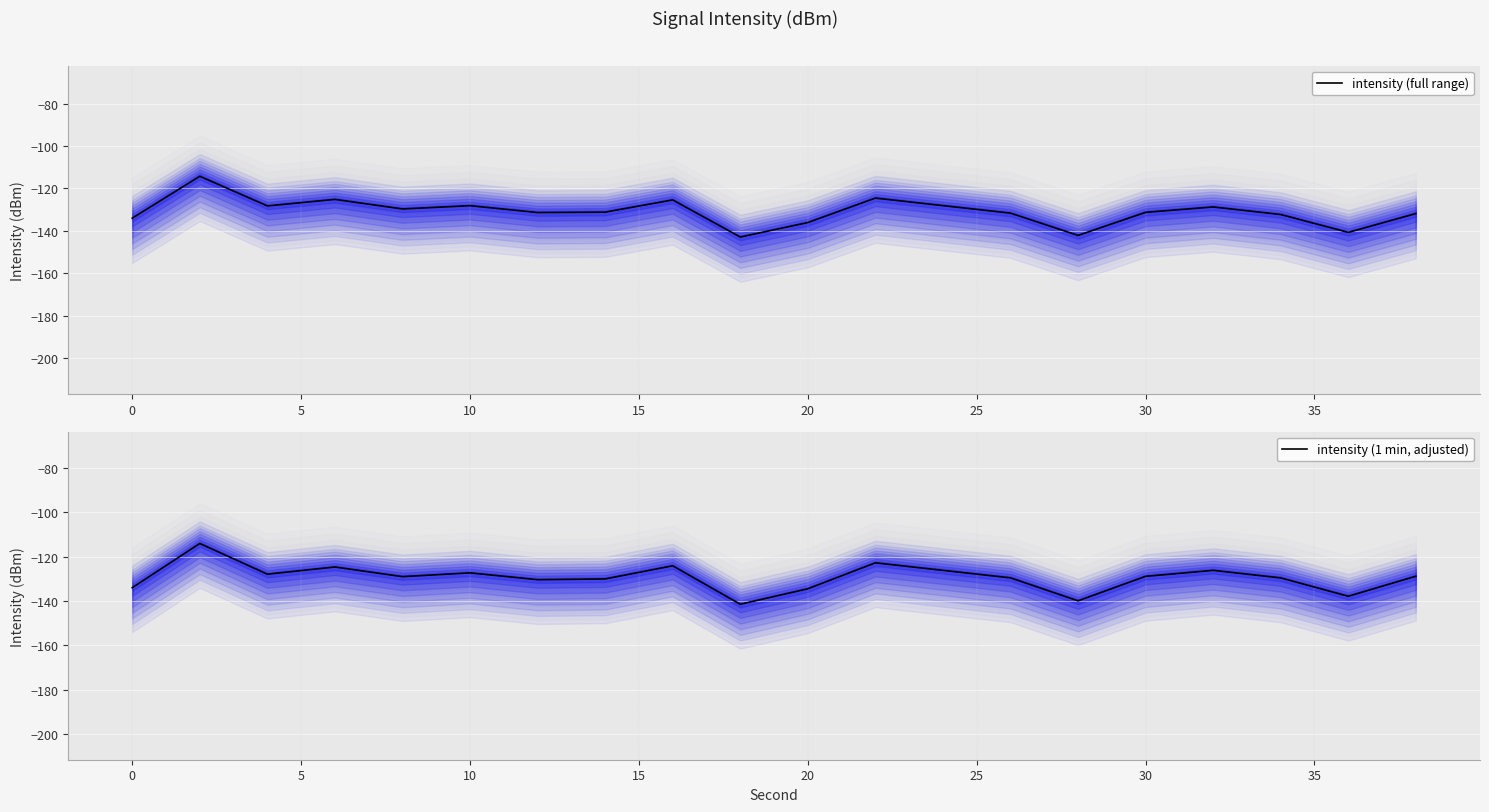

List the series in order of their peak value, highest first.

intensity (1 min, adjusted), intensity (full range)